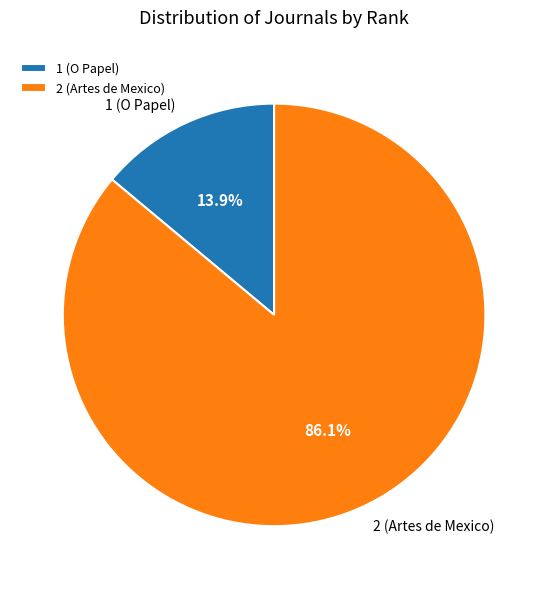

Which has a higher value, 1 (O Papel) or 2 (Artes de Mexico)?

2 (Artes de Mexico)